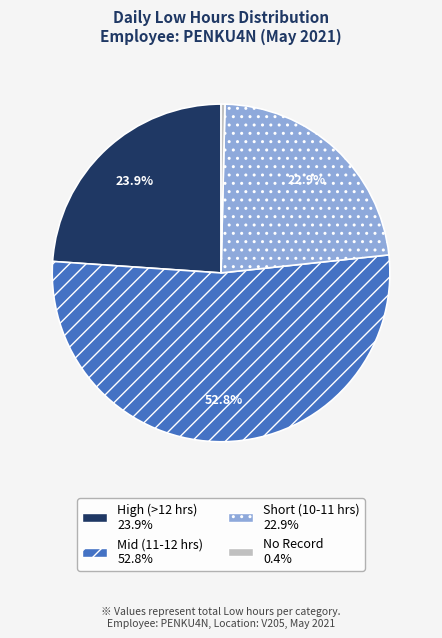

How many segments does this pie chart have?

4